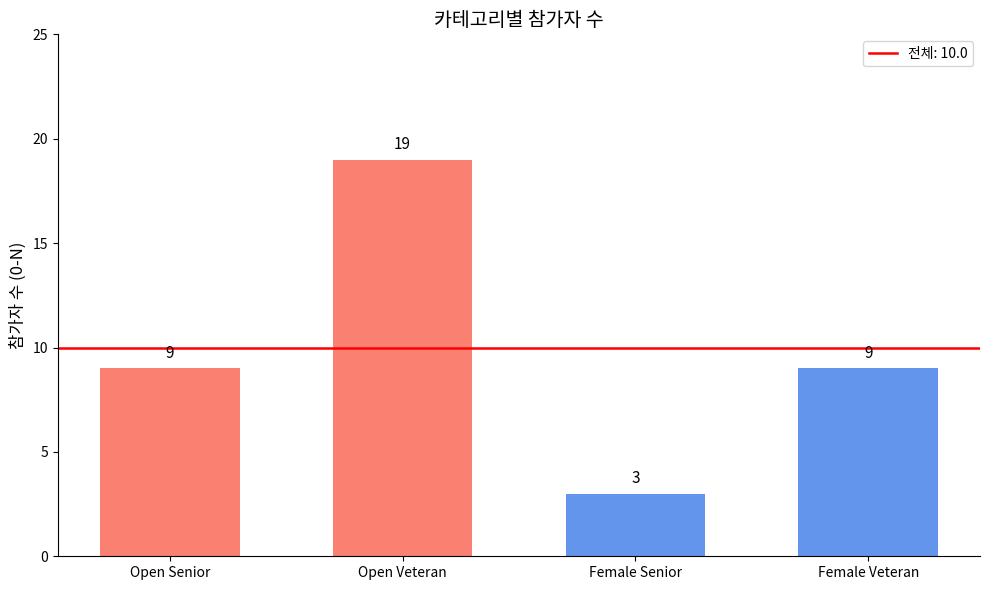

Between Open Veteran and Female Senior, which is larger?

Open Veteran